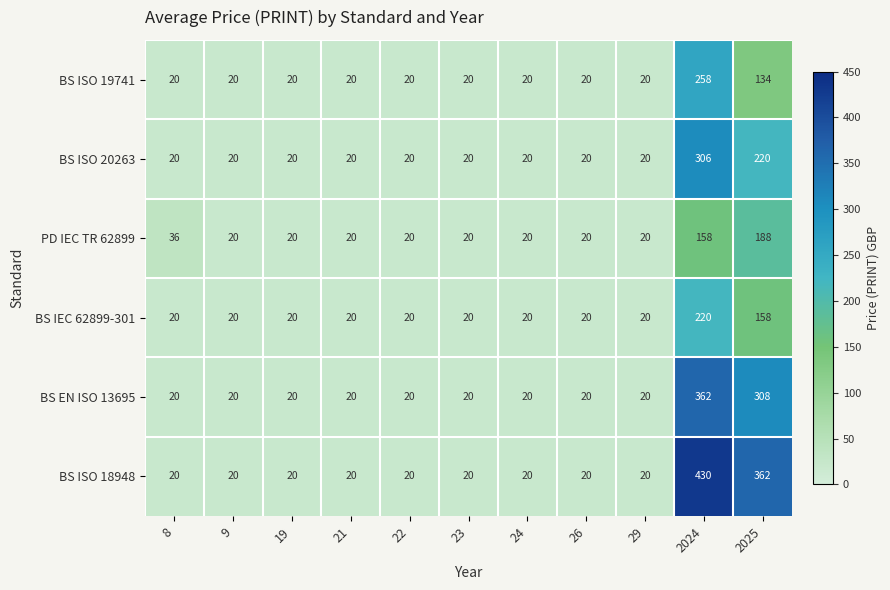

Which series has the widest spread of values?

BS ISO 18948